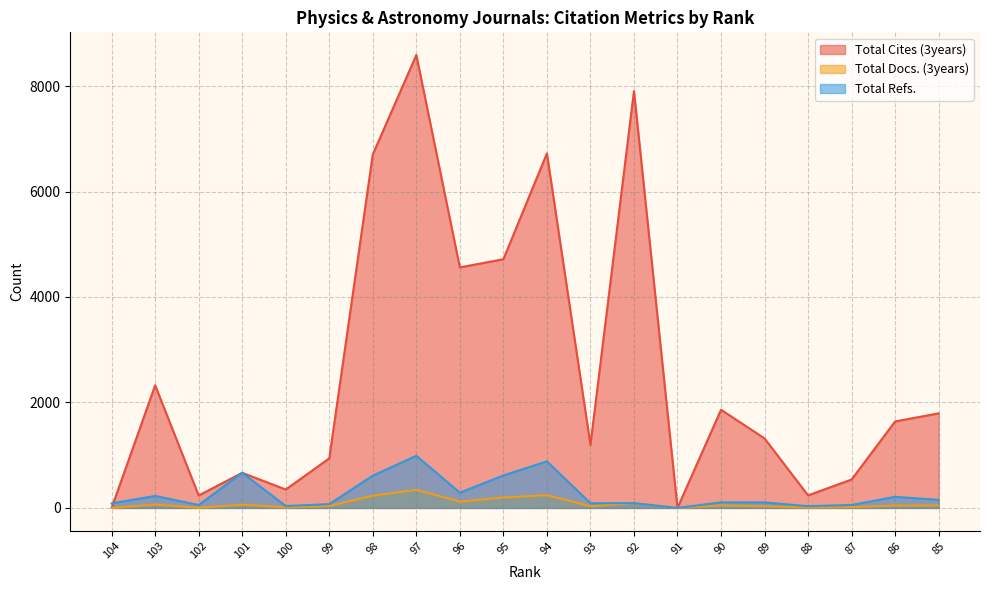

Is it true that Total Refs. equals 111 at 86?

False